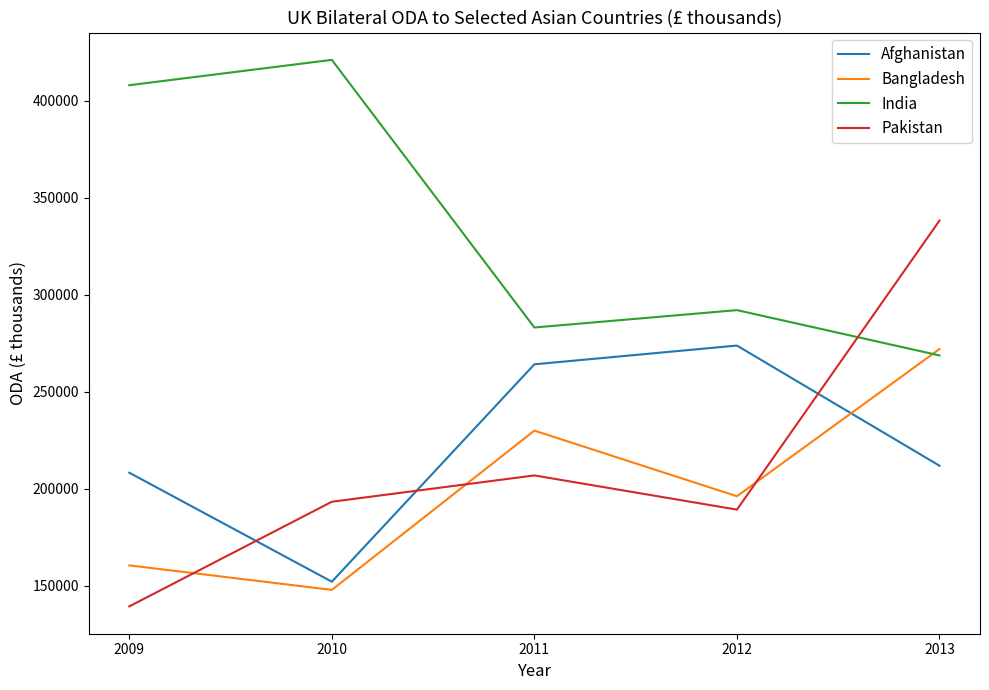

What are all the series names shown in the legend?

Afghanistan, Bangladesh, India, Pakistan